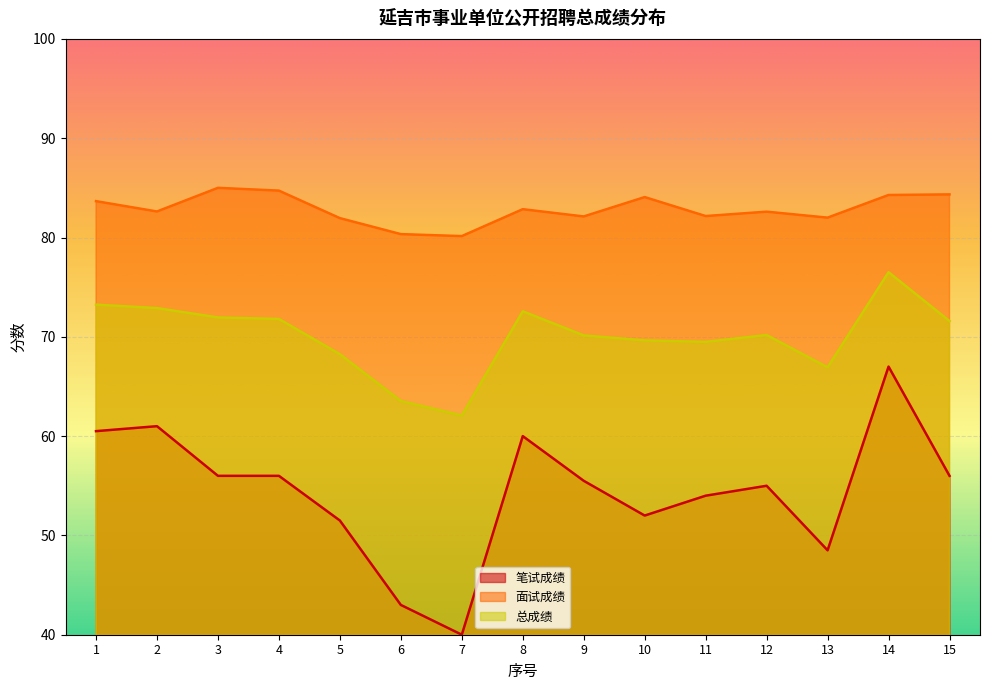

What are all the series names shown in the legend?

笔试成绩, 面试成绩, 总成绩